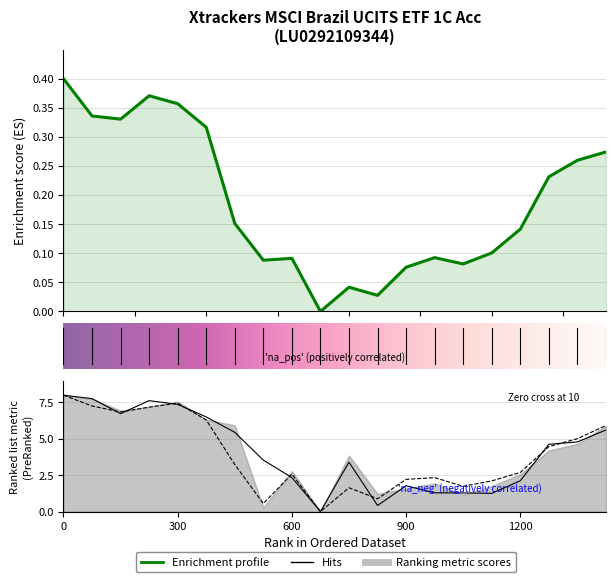

True or false: Low has a value of 2.0 at 23.04.2025.

False